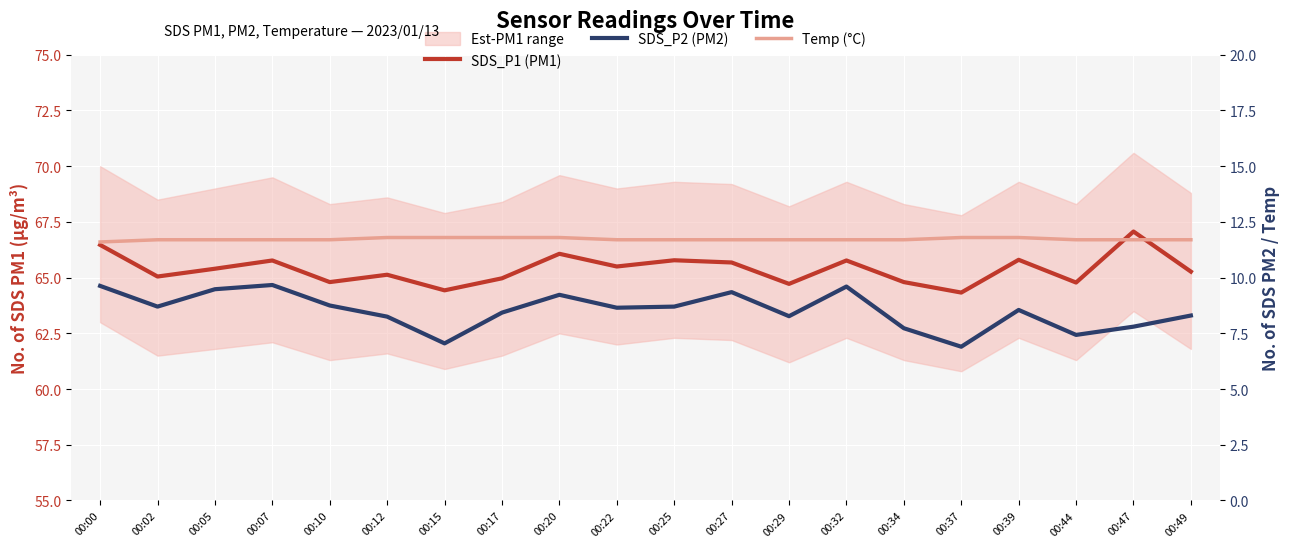

What is the value of the SDS_P2 (PM2) point at the 1st from the left?

9.6